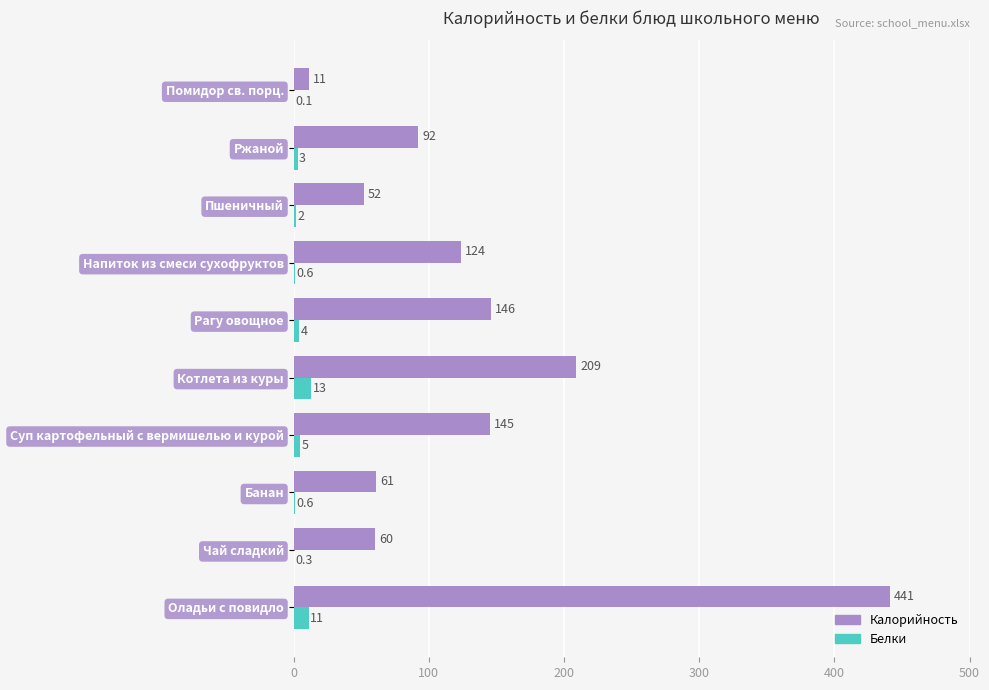

At which category is the sum across all series the highest?

Оладьи с повидло